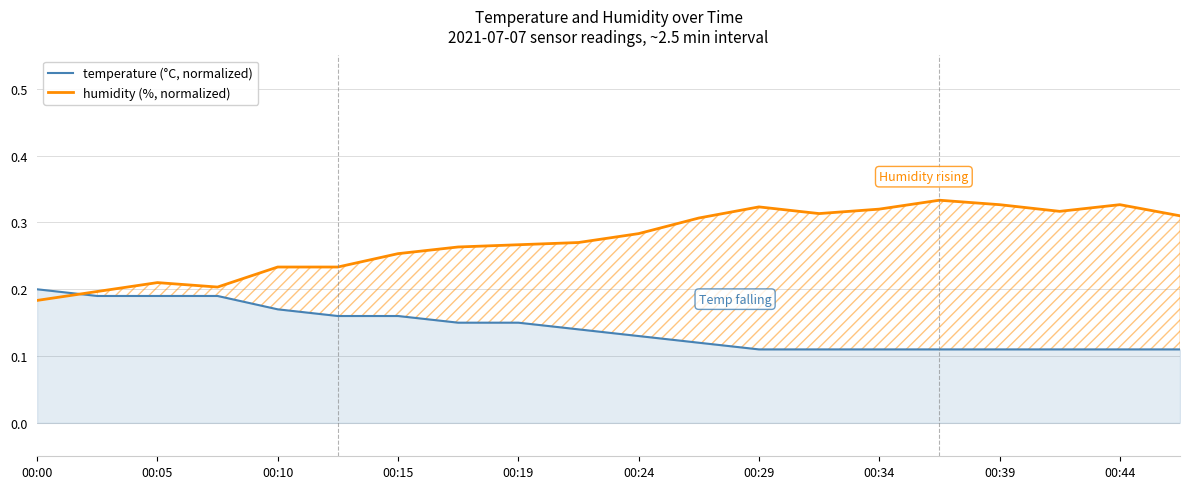

The temperature (°C, normalized) series shows 0.3 at 00:00. True or false?

False